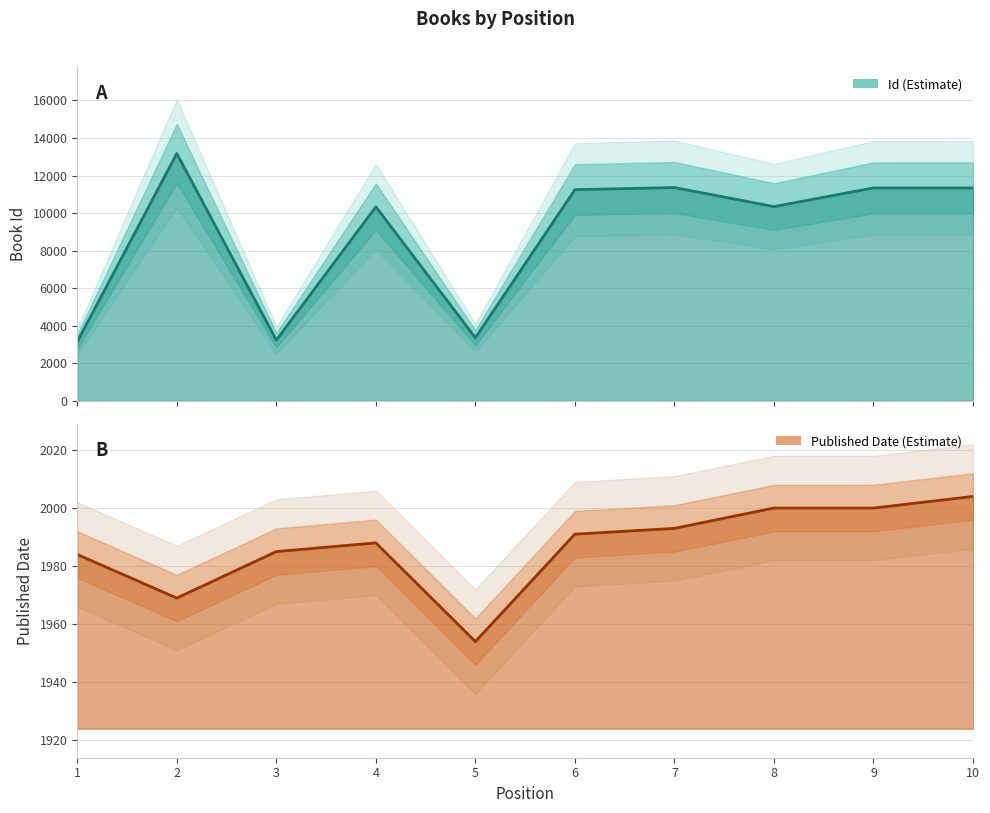

List the series in order of their peak value, highest first.

Id, Published Date